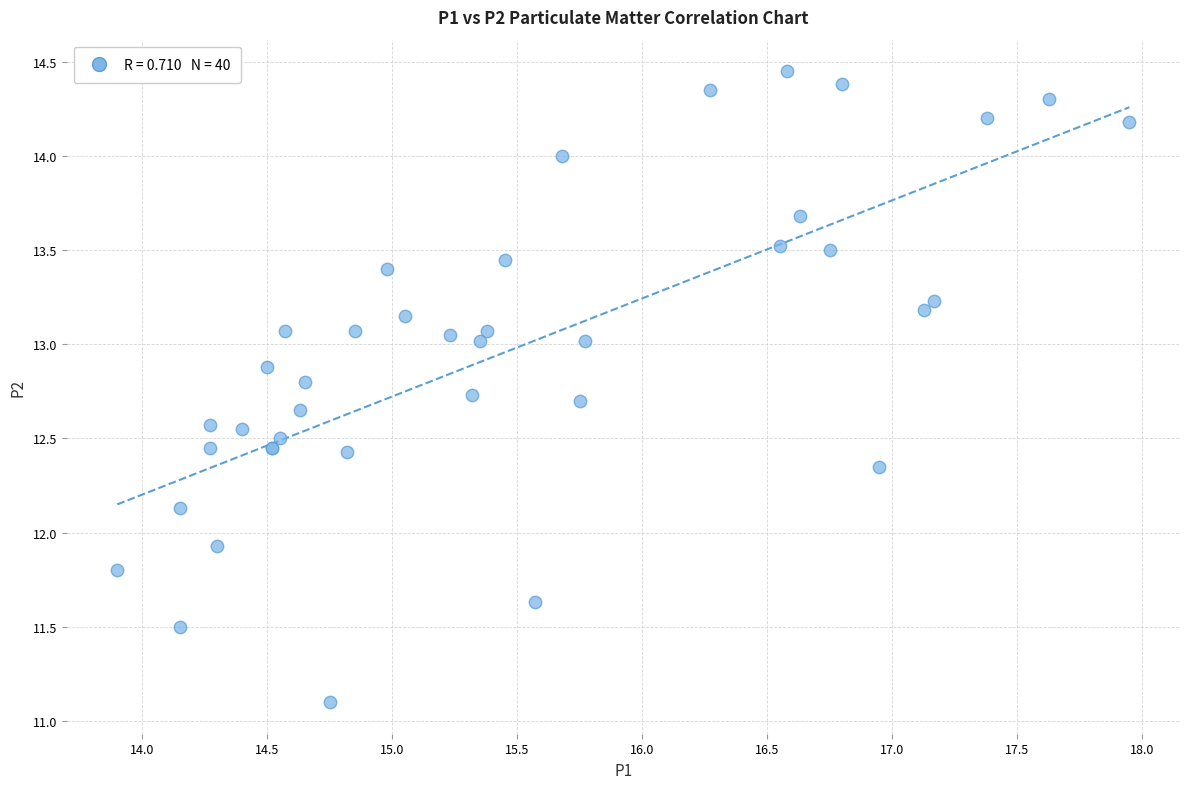

What Y value in the scatter plot is closest to 12?

11.9